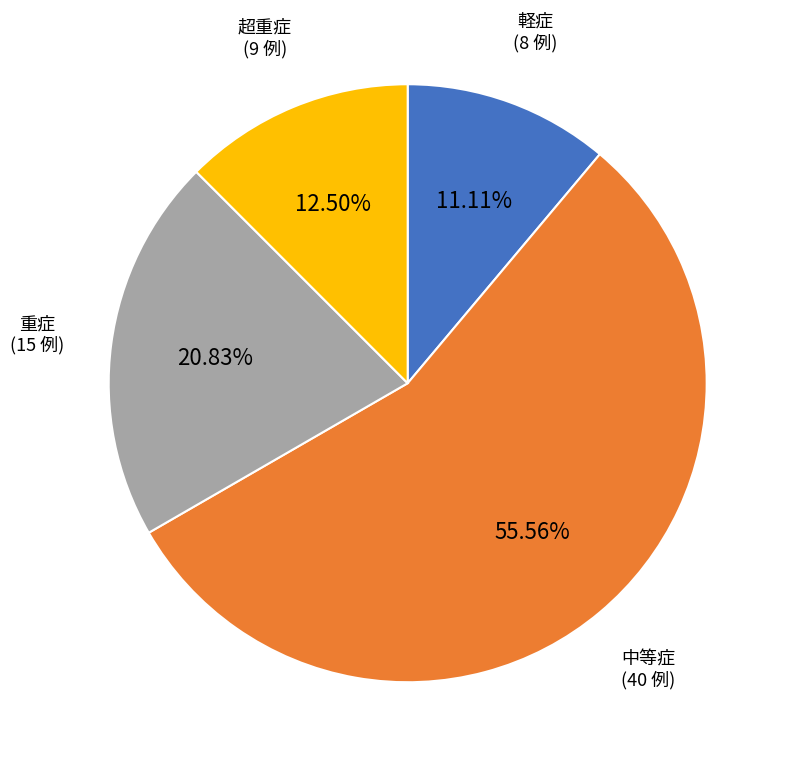

Is there any slice that represents more than half of the pie?

Yes